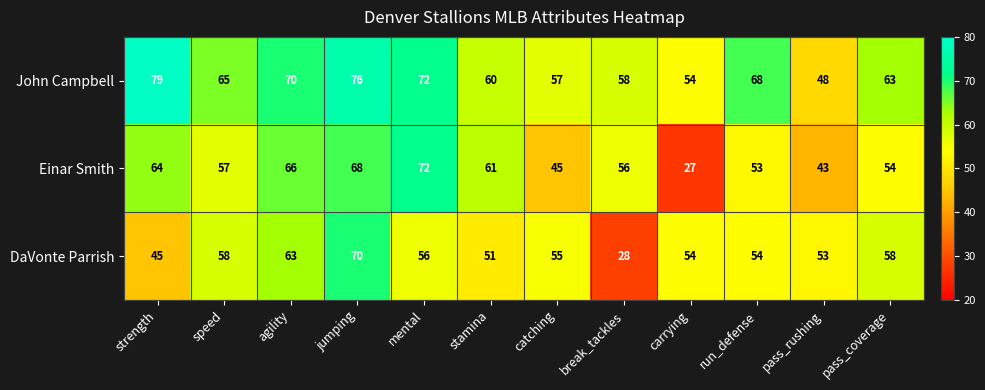

What is the sum of the DaVonte Parrish values at strength and stamina?

96